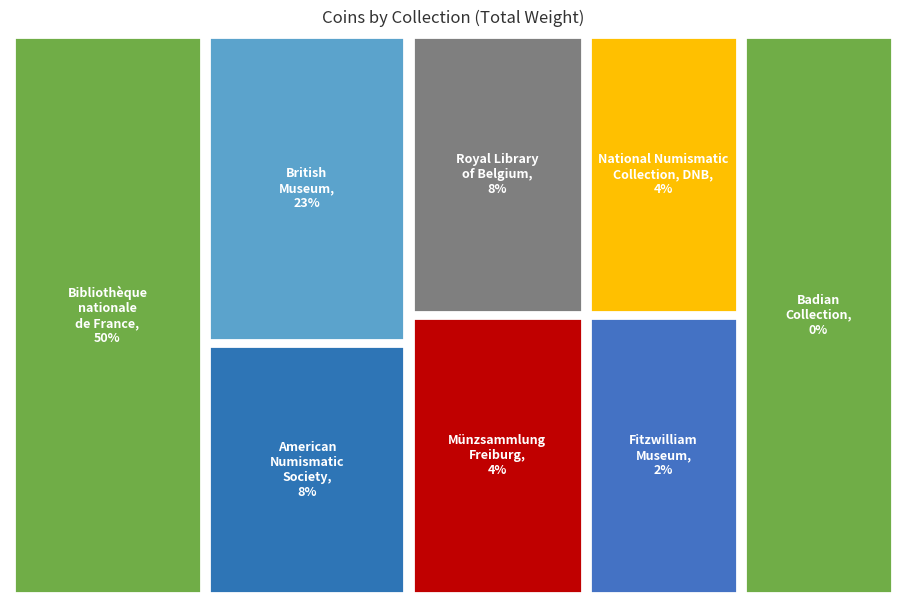

Combined, do Badian Collection, Rutgers University and British Museum account for over 50%?

No